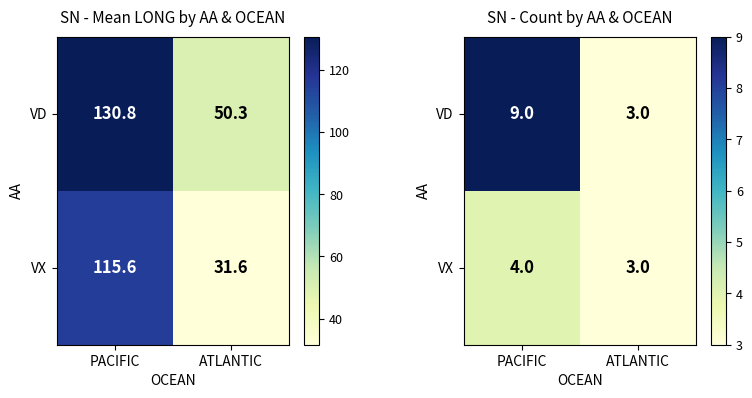

How many distinct data groups are displayed?

2